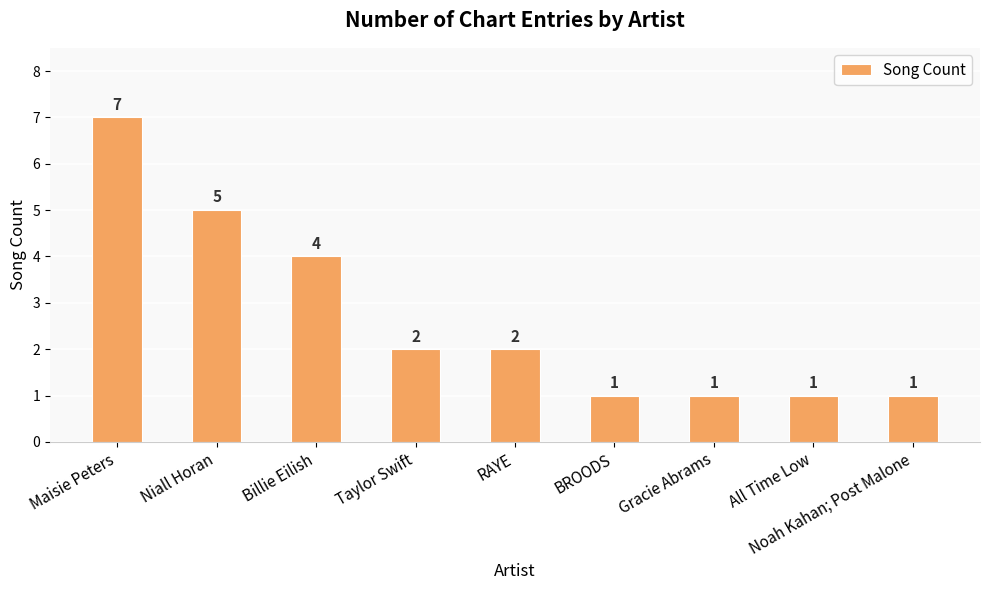

What is the sum of the values at All Time Low and Billie Eilish?

5